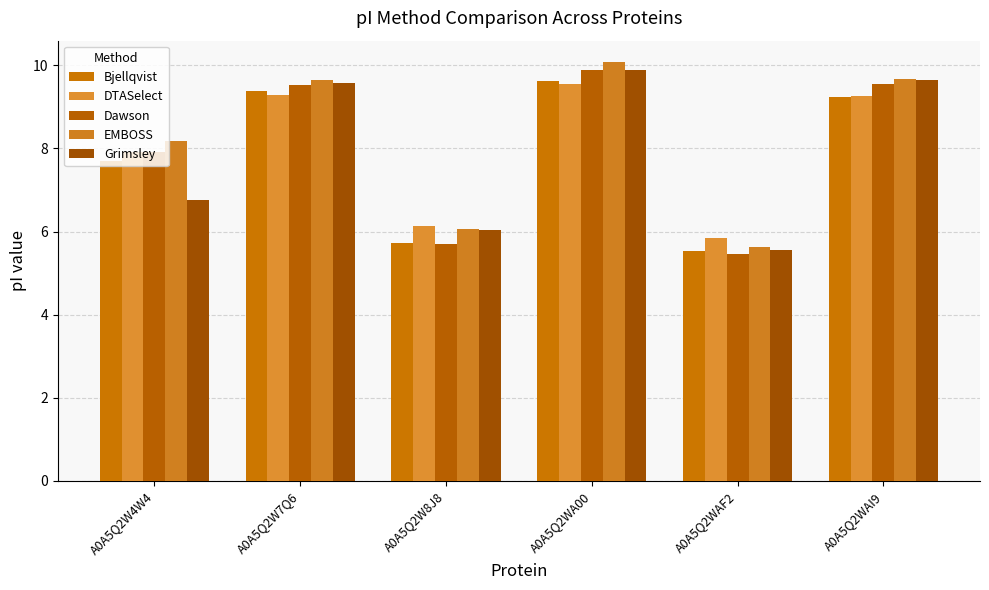

The Grimsley series shows 9.6 at A0A5Q2WAF2. True or false?

False